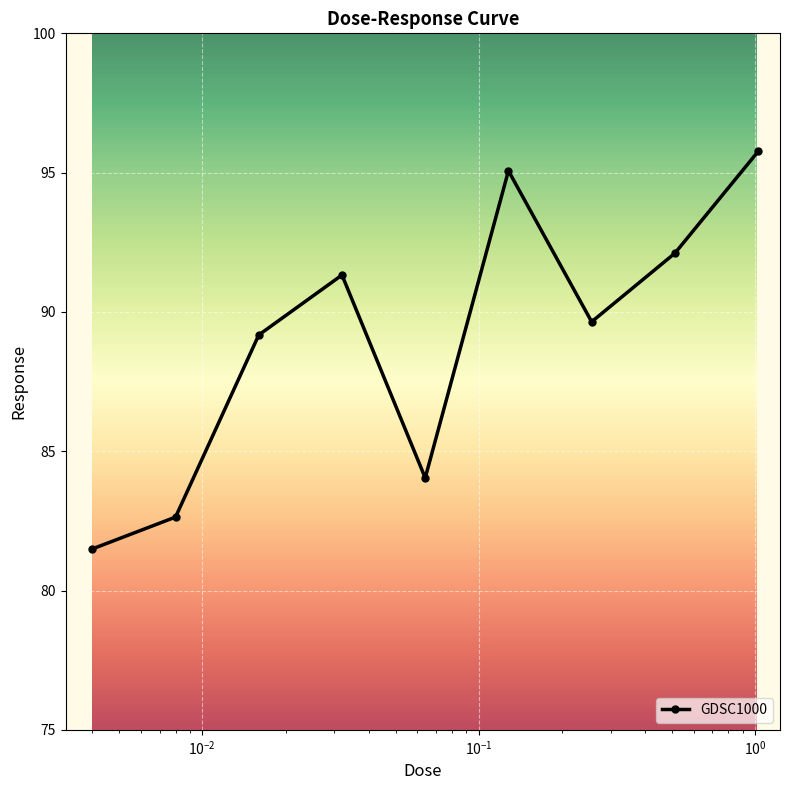

What is the value of the 8th point from the left?

92.1